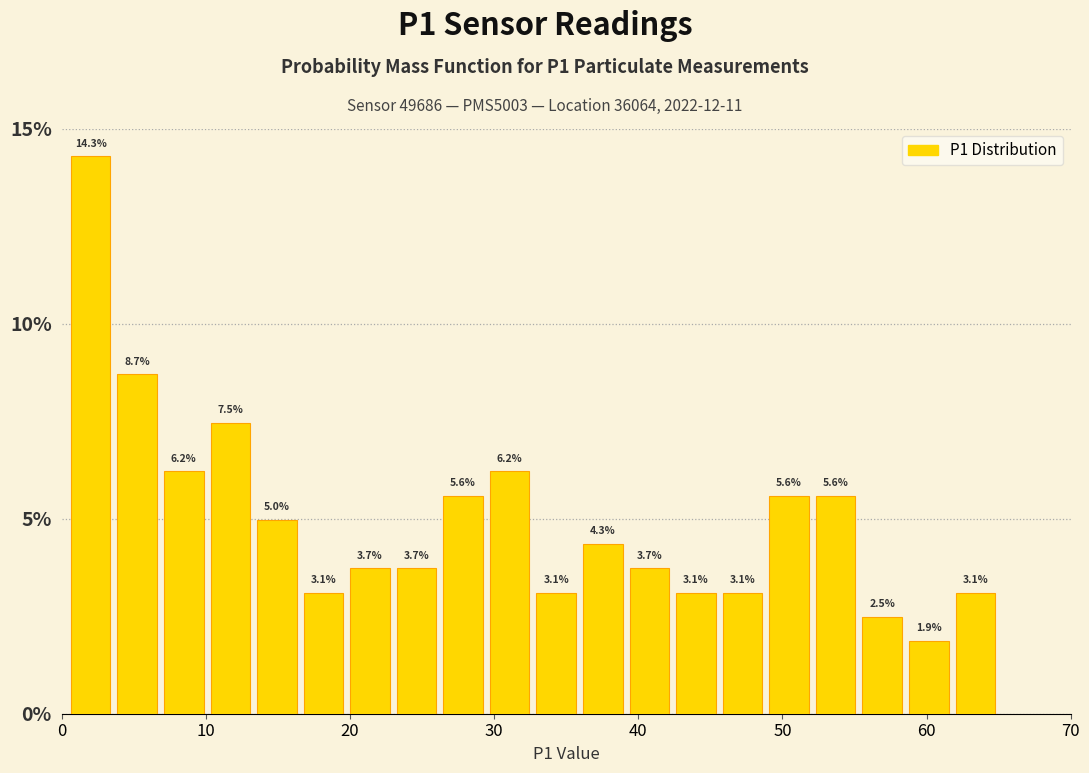

Read against the x-axis, roughly where is the centre of the tallest bar?

2